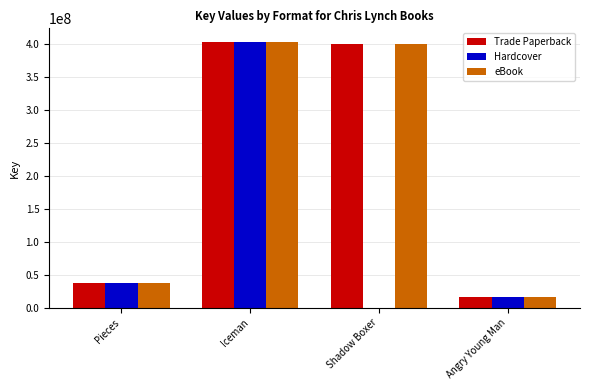

Where does the eBook series first go above 400718483?

Iceman